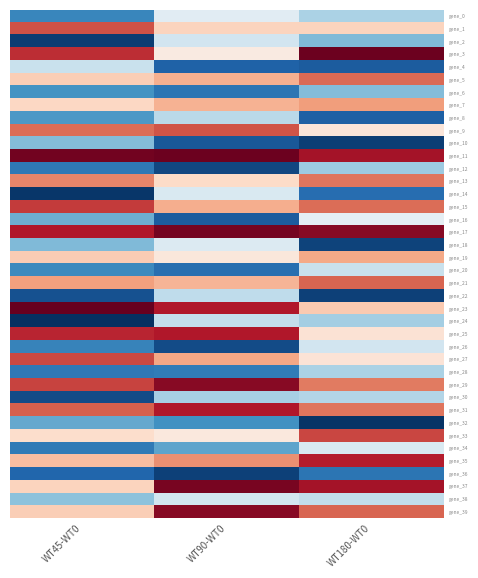

Which series has the largest range (max minus min)?

gene_3